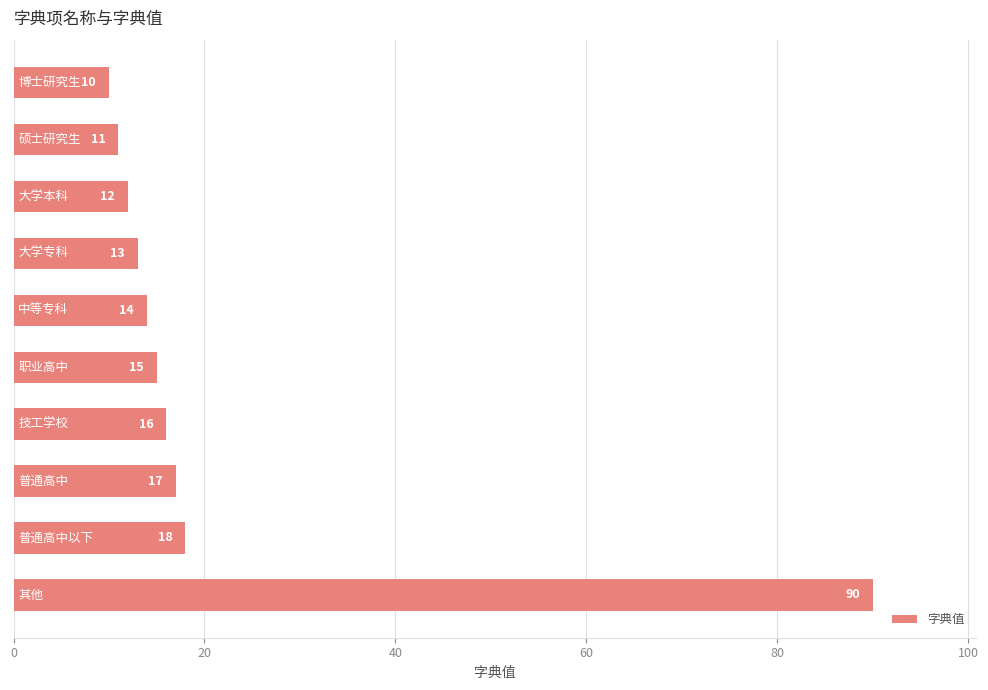

Count the number of categories in the chart.

10